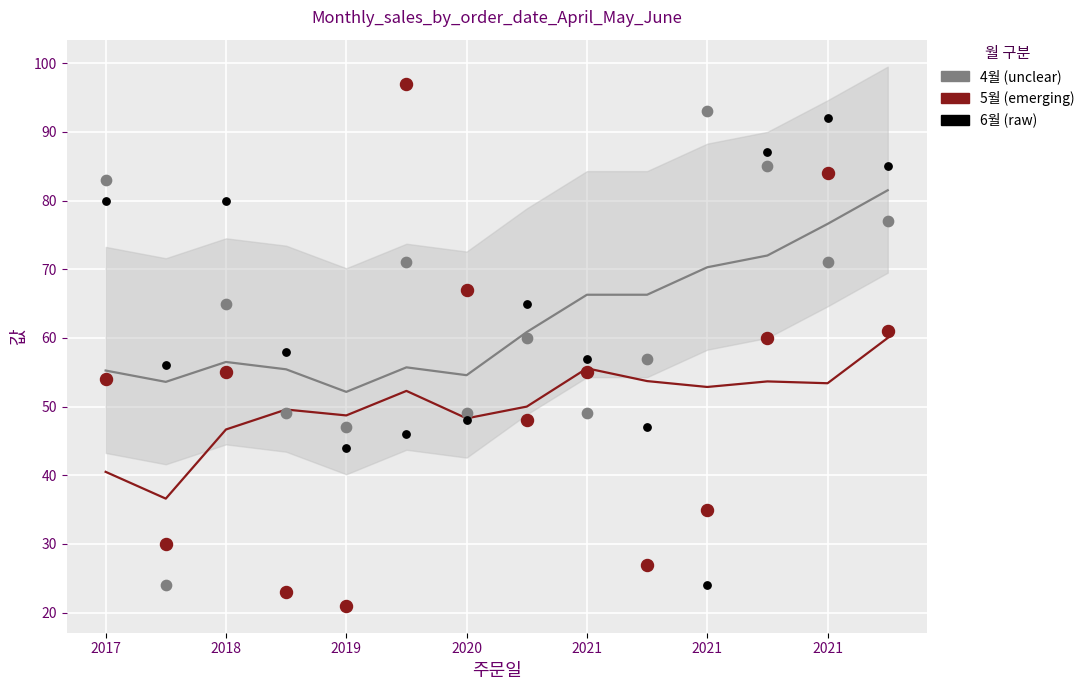

Which series contains the highest Y value?

5월 (emerging)